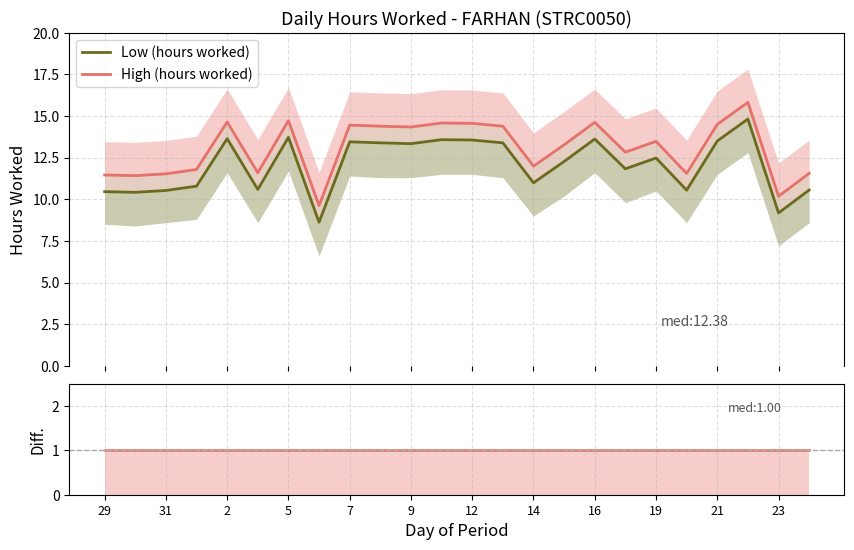

True or false: High (hours worked) and Diff. intersect in this chart.

False